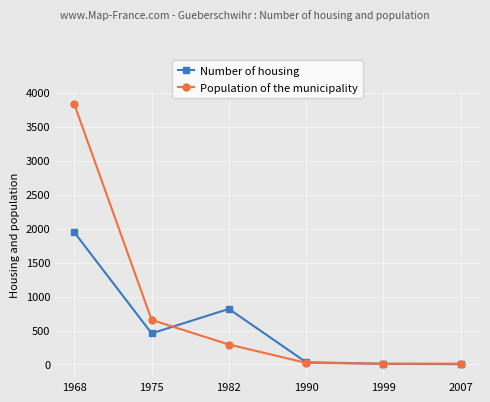

What is the maximum value for Population of the municipality?

3828